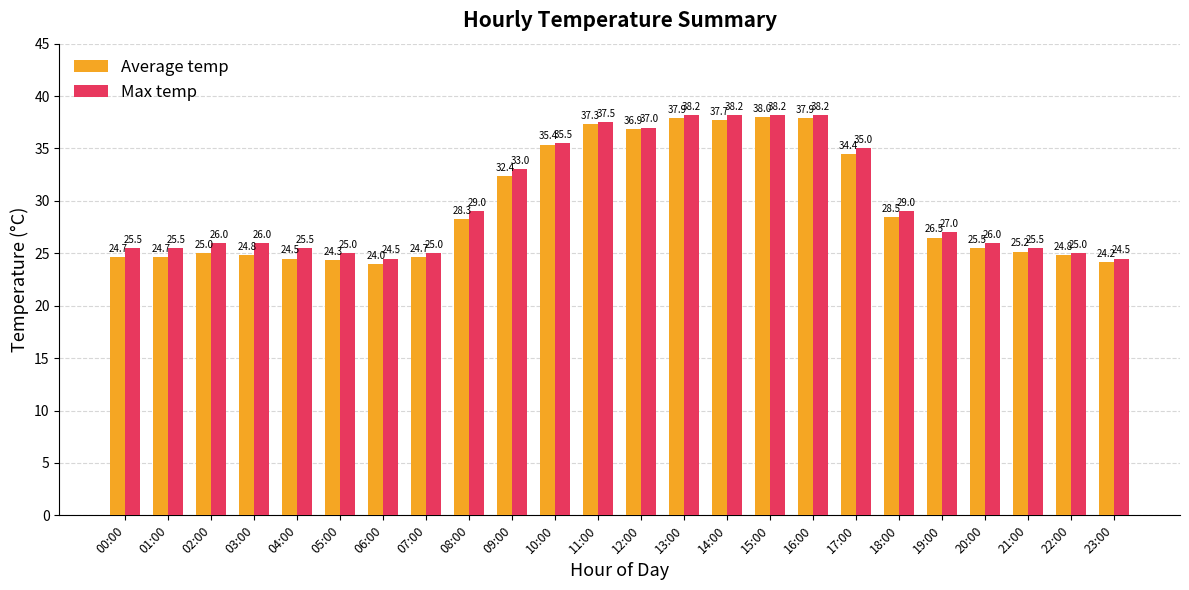

Which series has the largest range (max minus min)?

Average temp